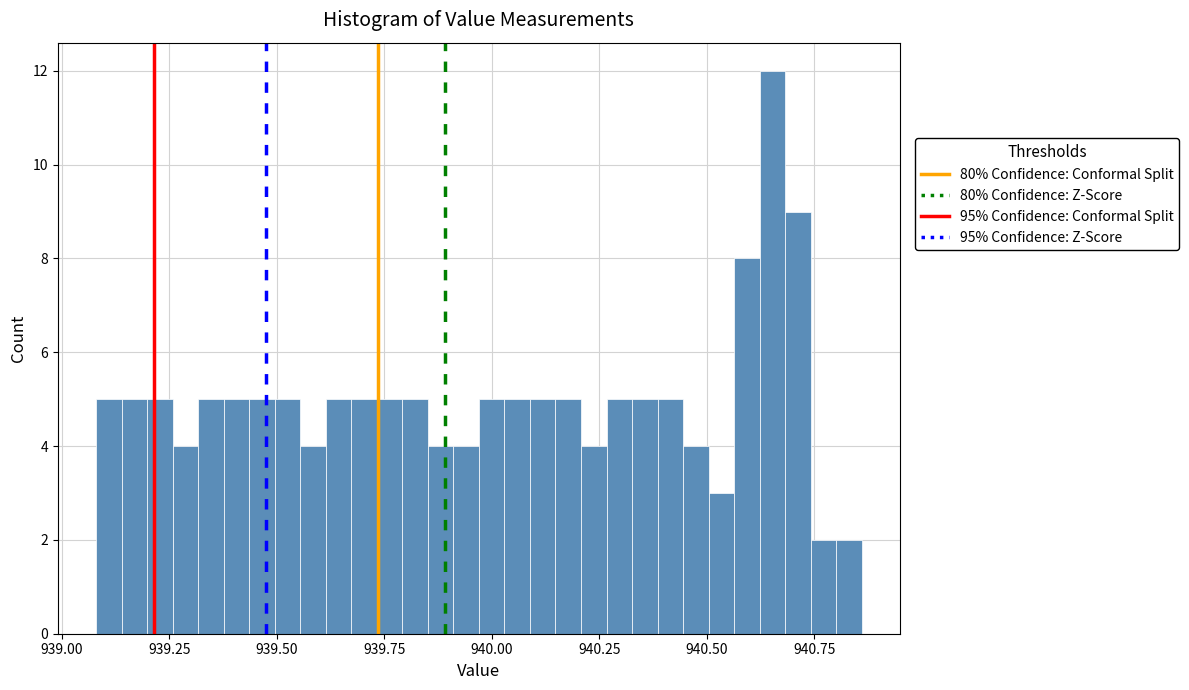

Read against the x-axis, roughly where is the centre of the tallest bar?

940.65